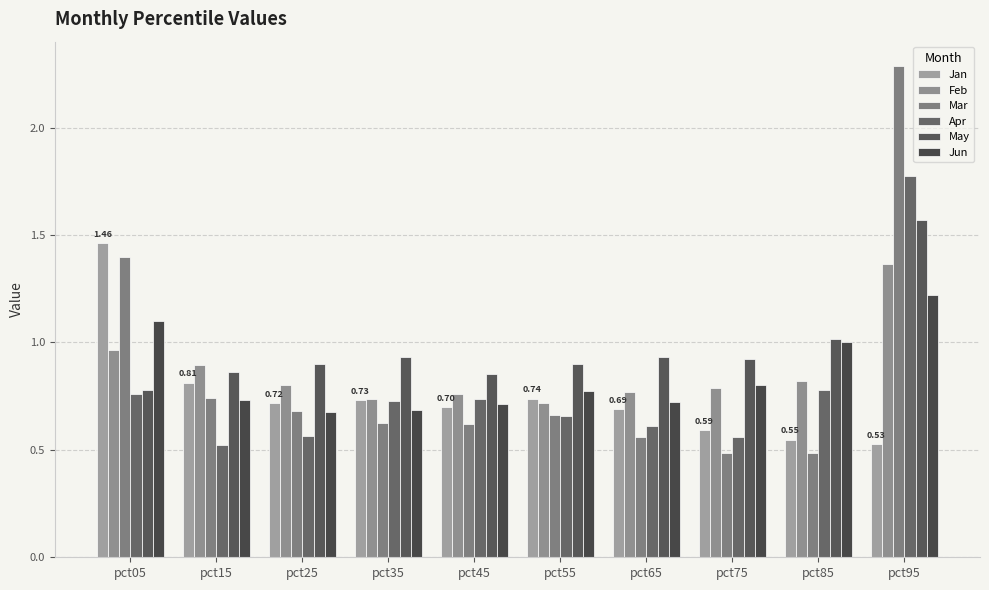

Count the Apr values in the range 0 to 1.

9